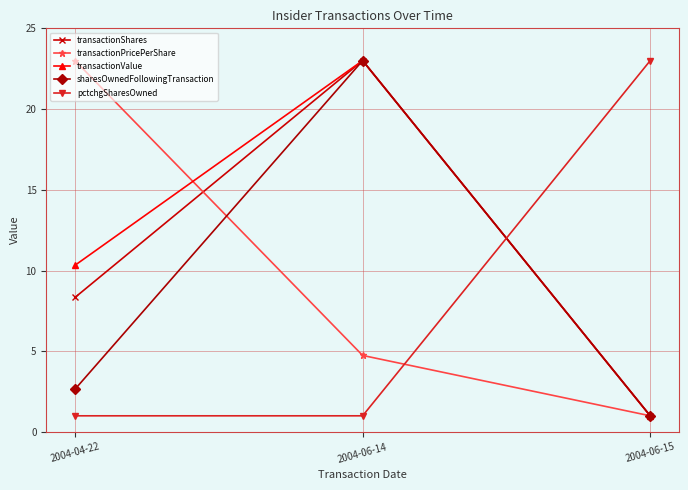

Does the chart display data point markers on the line(s)?

Yes